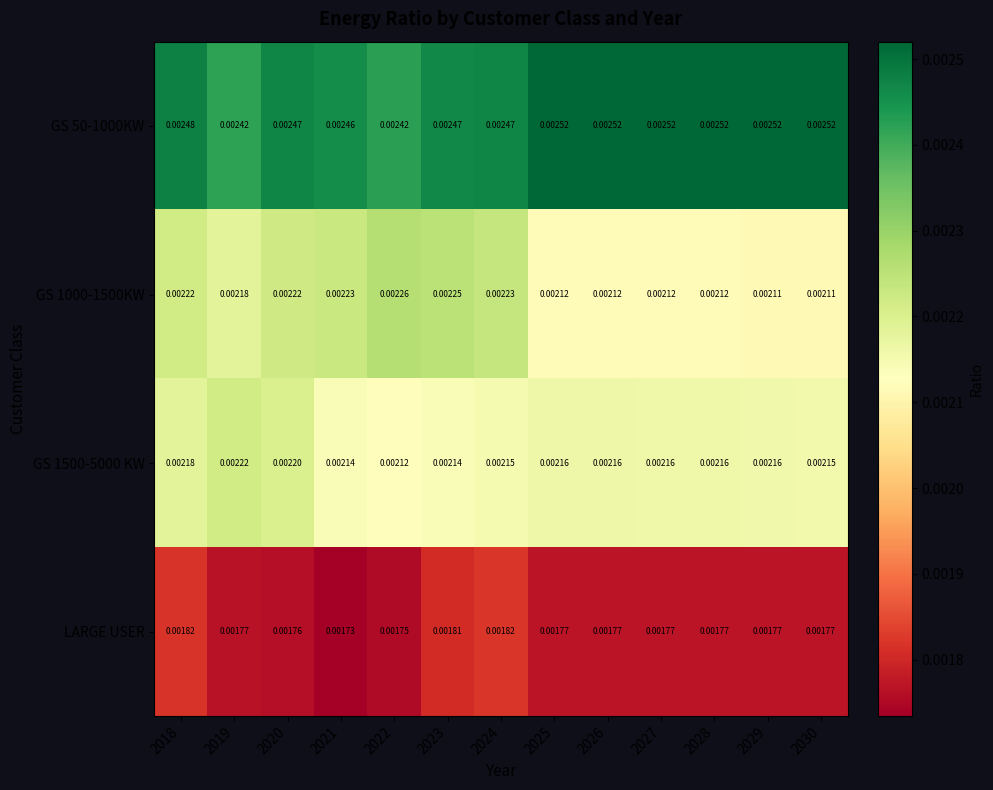

Is the value of GS 50-1000KW at 2027 greater than the value of GS 1000-1500KW at 2027?

Yes